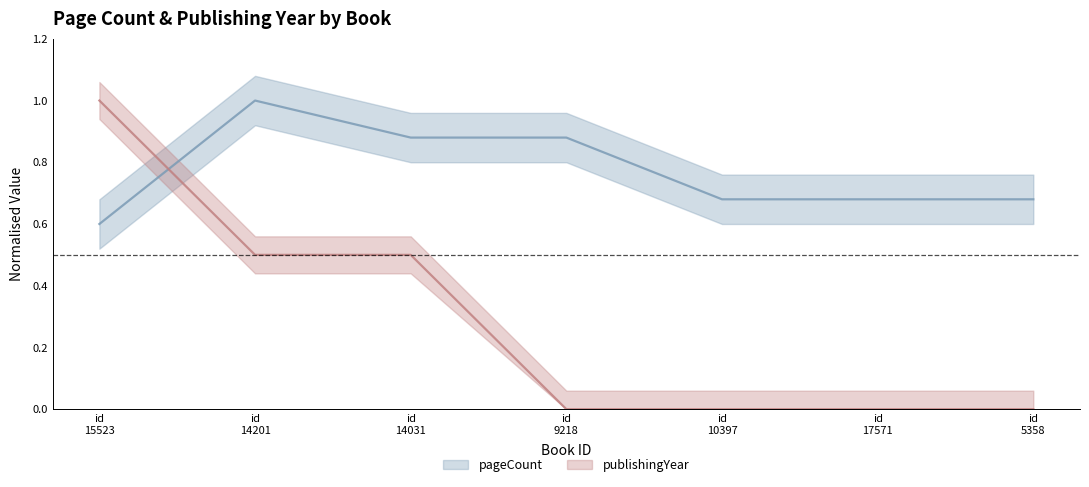

How many lines are shown in the chart?

2